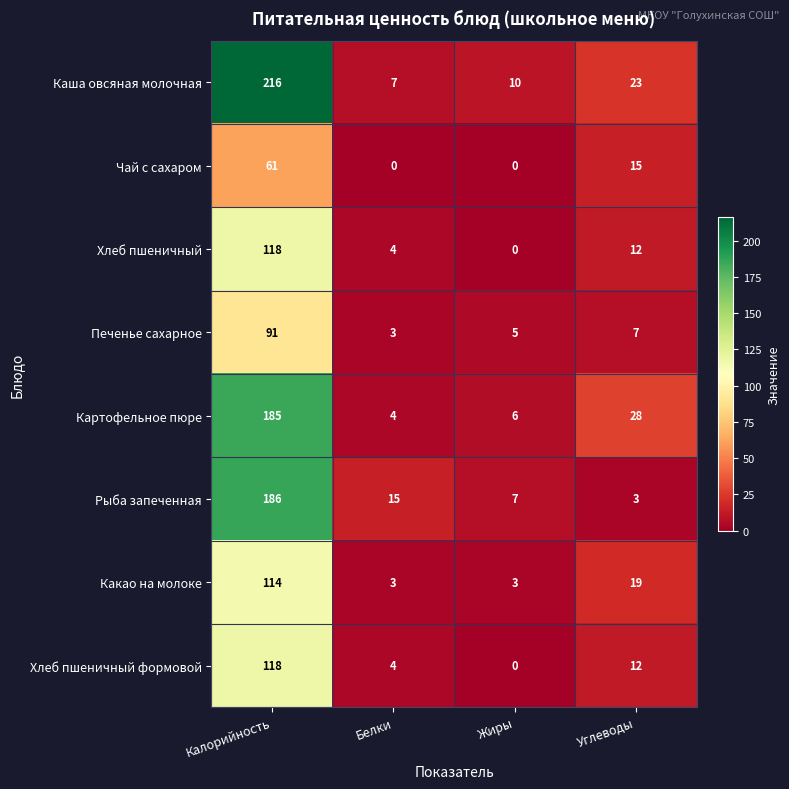

Rank the categories by Каша овсяная молочная value from highest to lowest.

Калорийность, Углеводы, Жиры, Белки